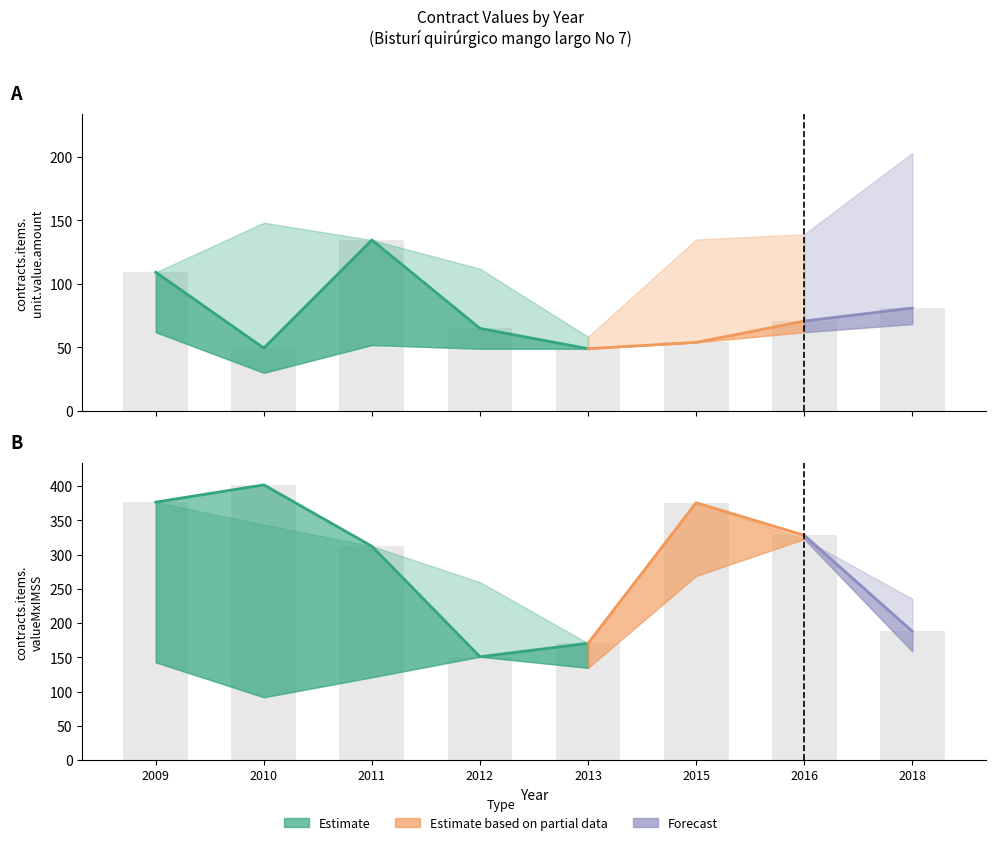

Which has a higher value, 2011 or 2010?

2011